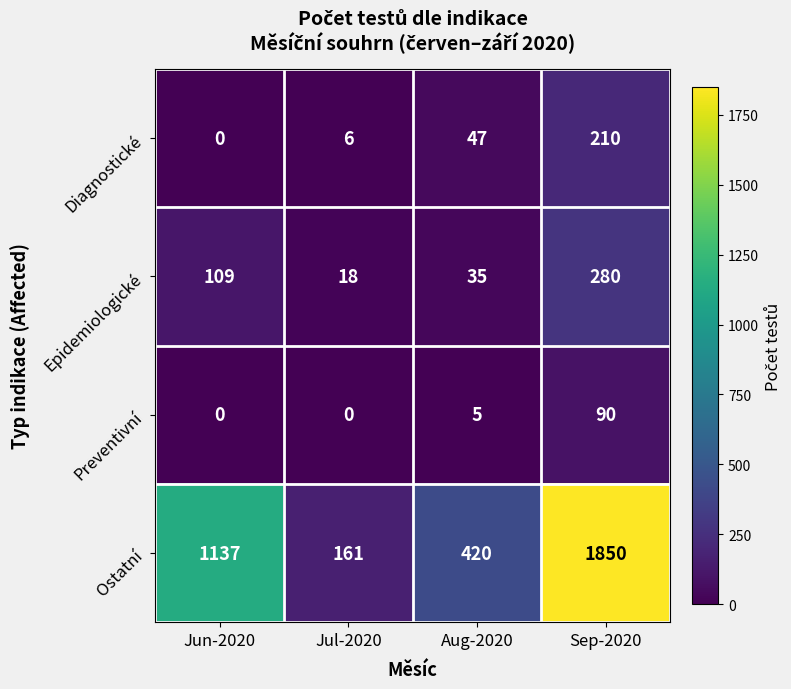

True or false: Preventivní has a value of 9 at Aug-2020.

False